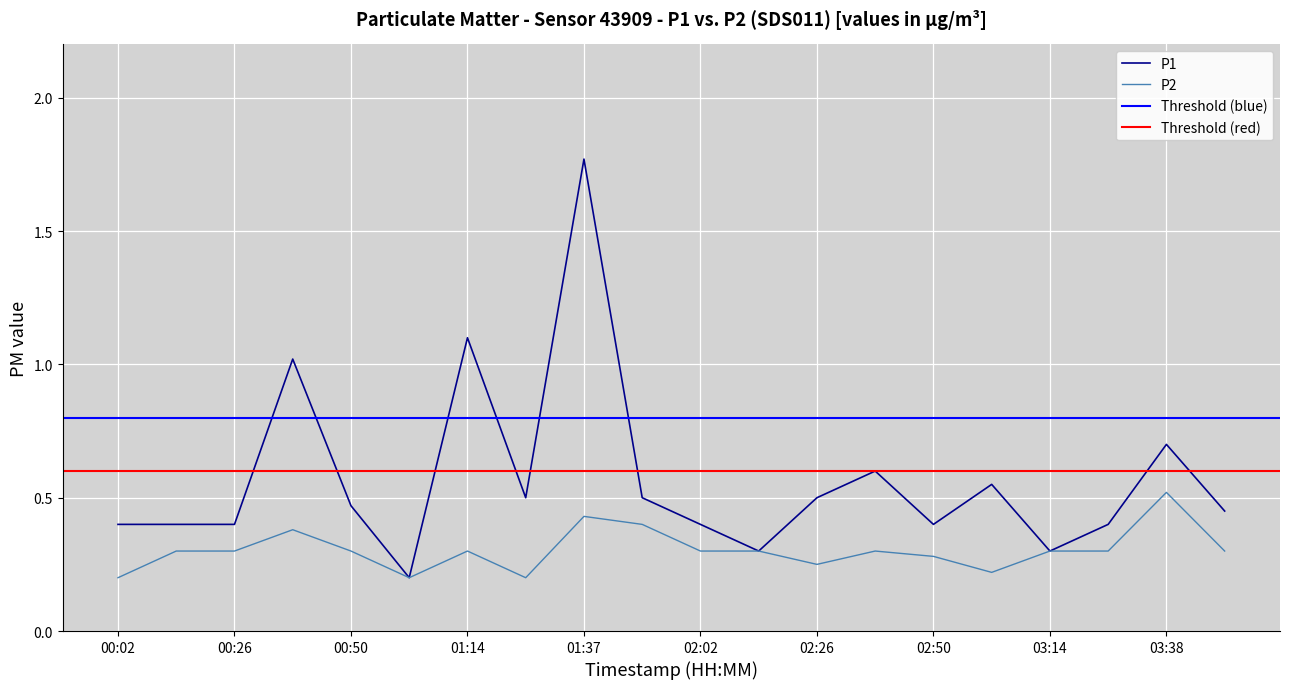

Does the chart display data point markers on the line(s)?

No